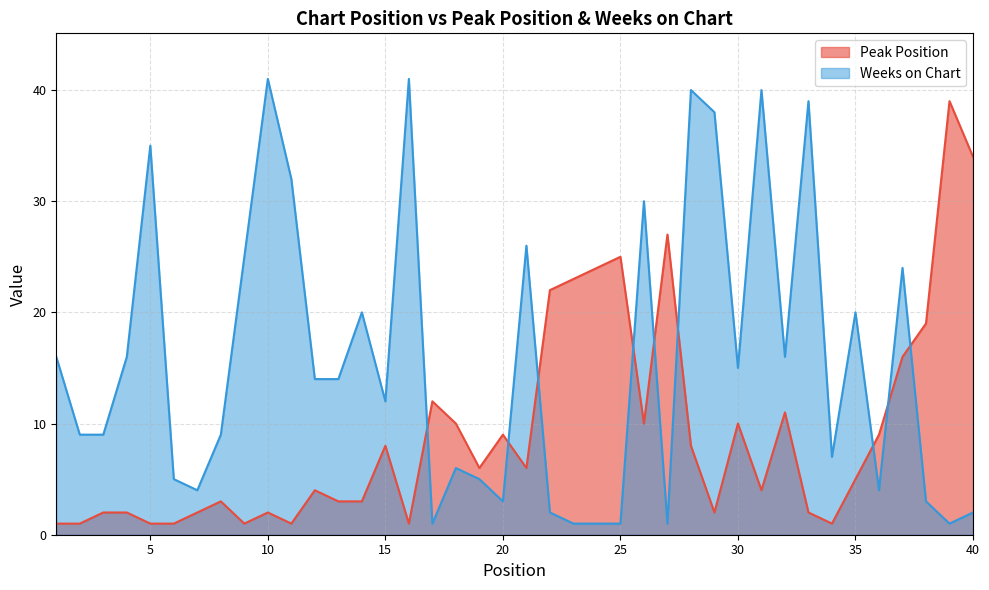

What is the maximum value for Weeks on Chart?

41